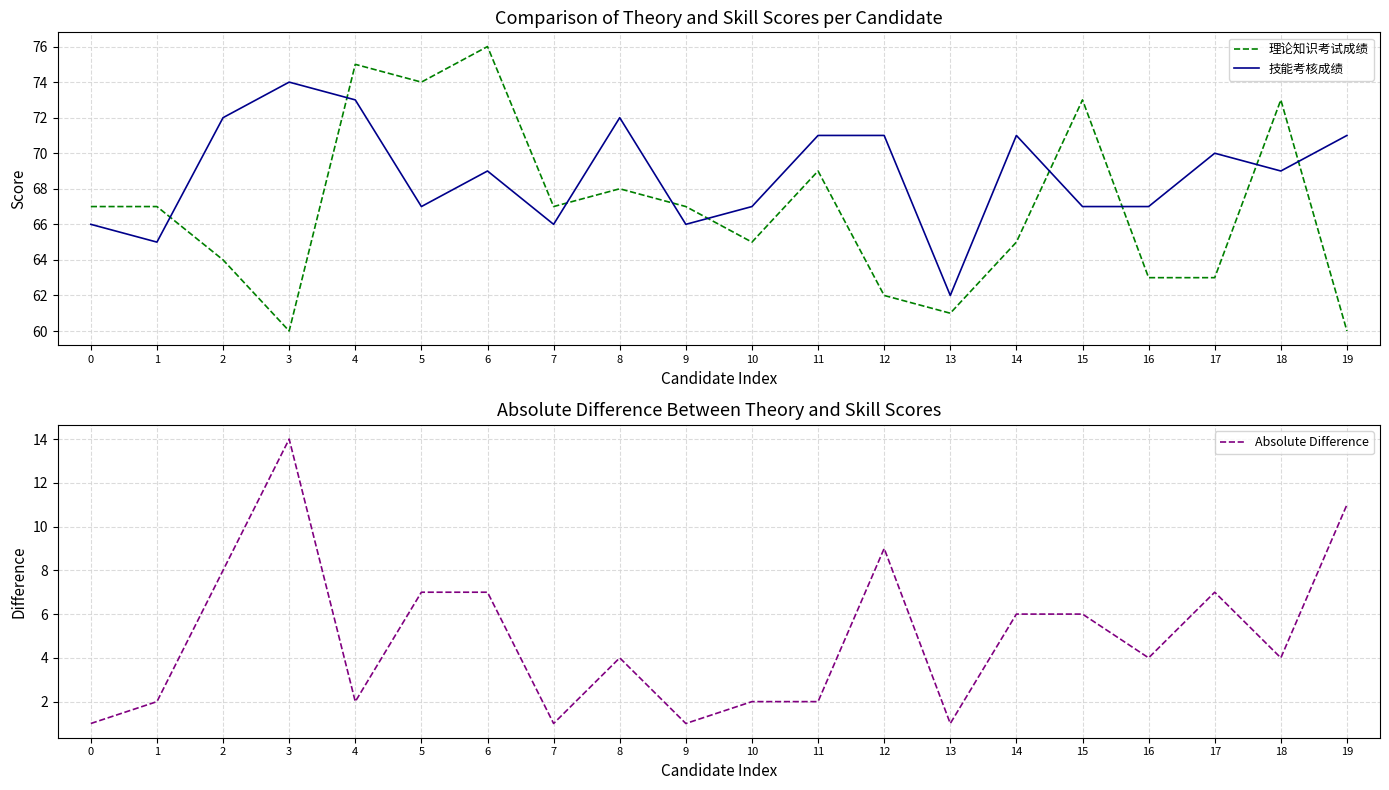

How many series are shown in this chart?

3